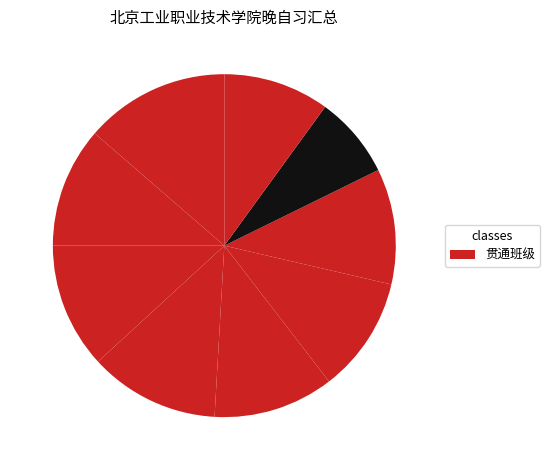

Which slice is the smallest?

贯通2108